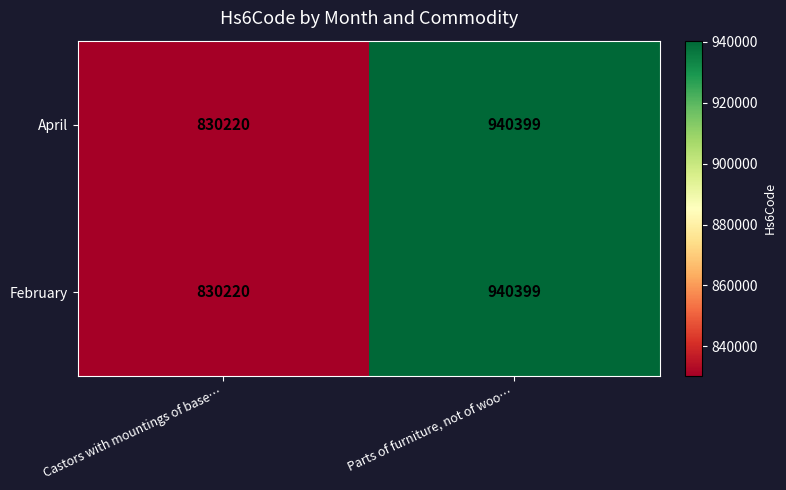

Reading left to right, what are all the values shown in this chart?

April: Castors with mountings of base…=830220	Parts of furniture, not of woo…=940399
February: Castors with mountings of base…=830220	Parts of furniture, not of woo…=940399